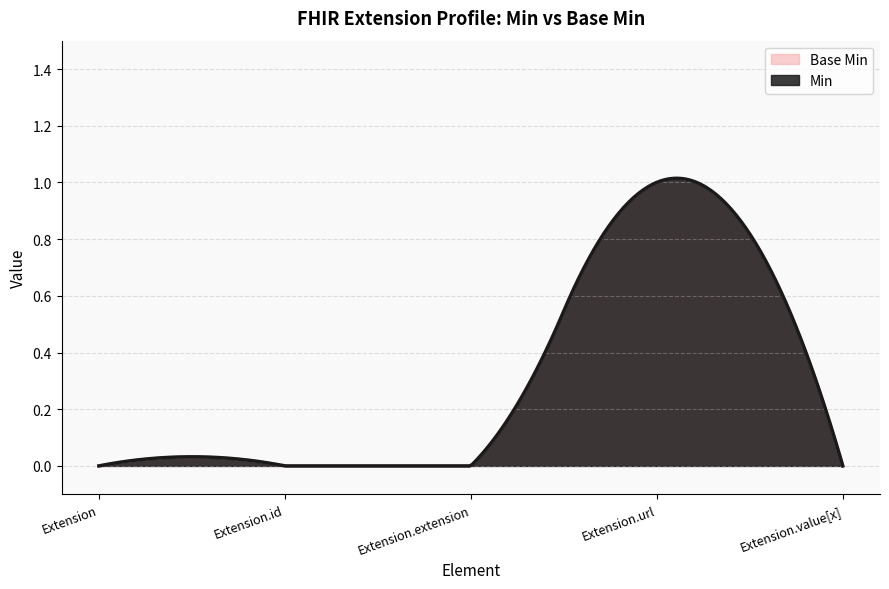

The value of Base Min at Extension.url is 2. True or false?

False